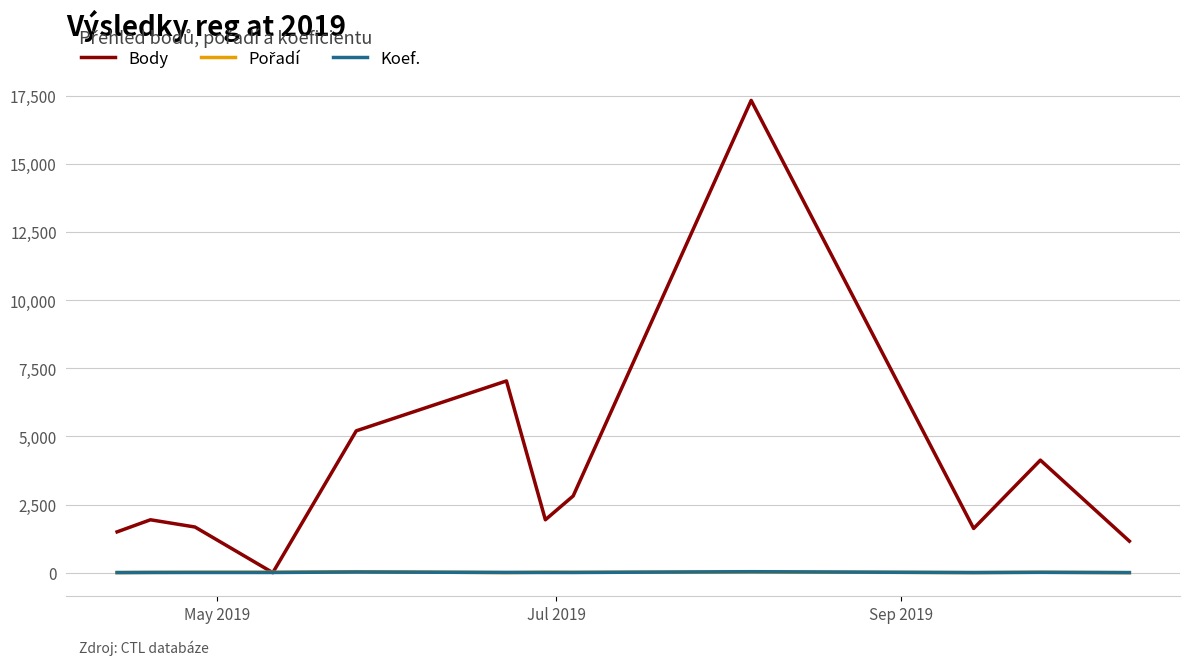

Which series has the widest spread of values?

Body